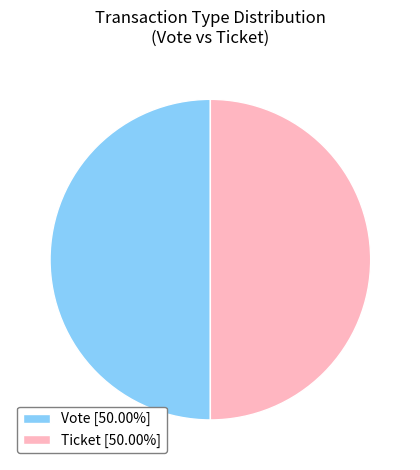

Combined, do Ticket [50.00%] and Vote [50.00%] account for over 50%?

Yes